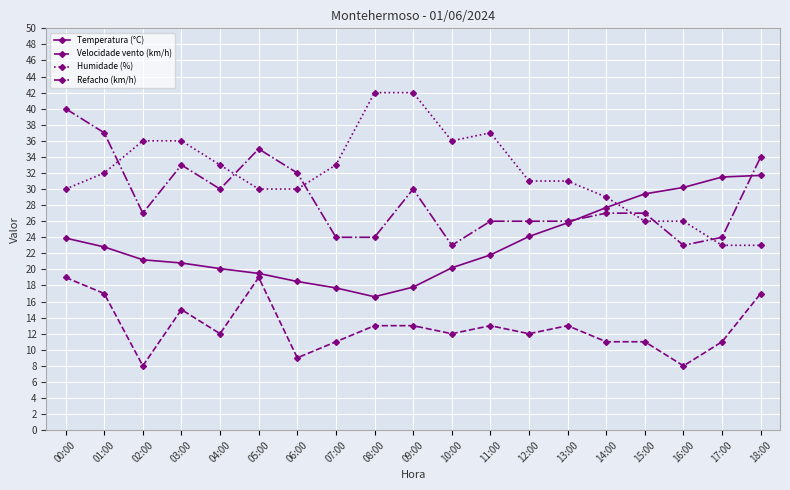

At which category is the sum across all series the highest?

00:00